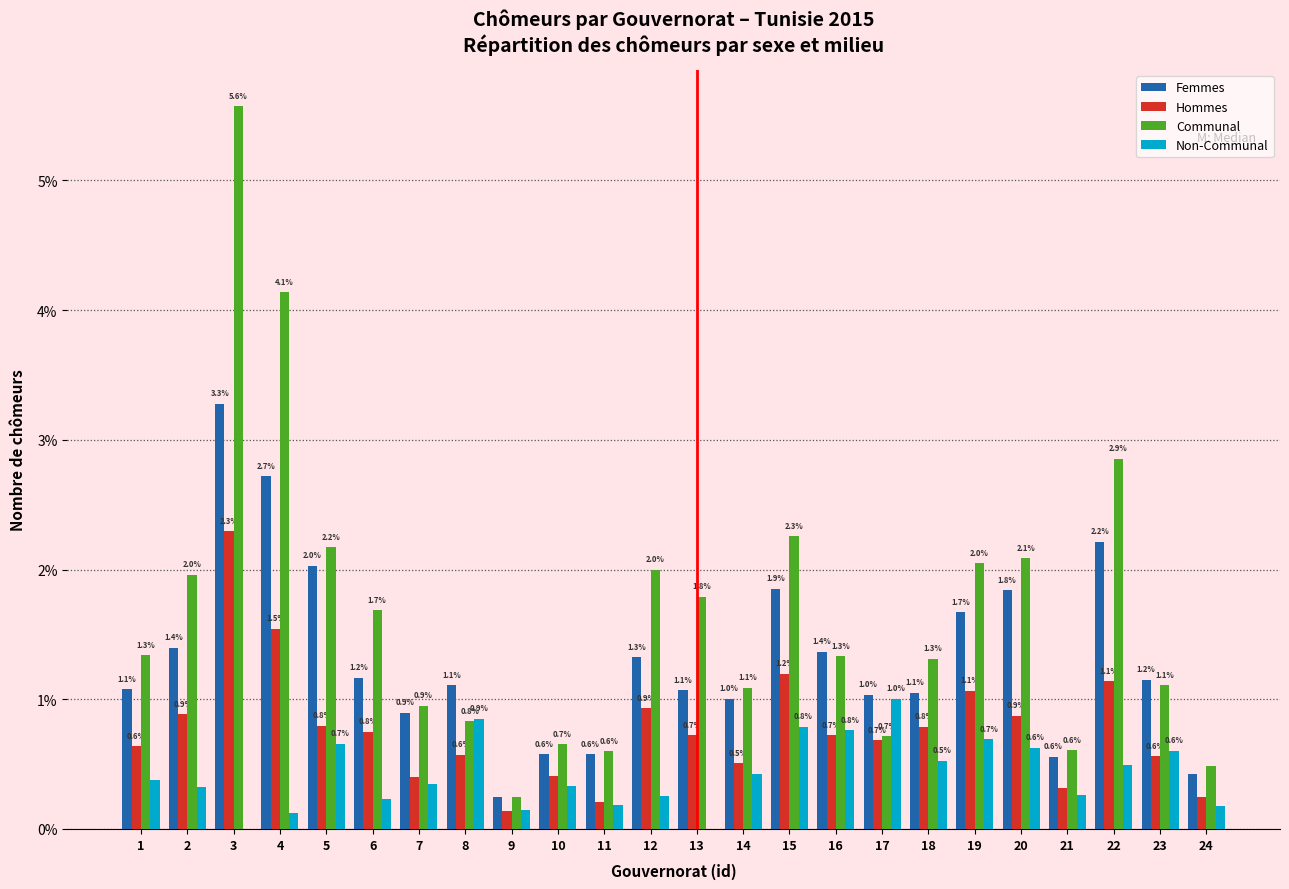

What is the sum of the Communal values at 6 and 5?

3.9